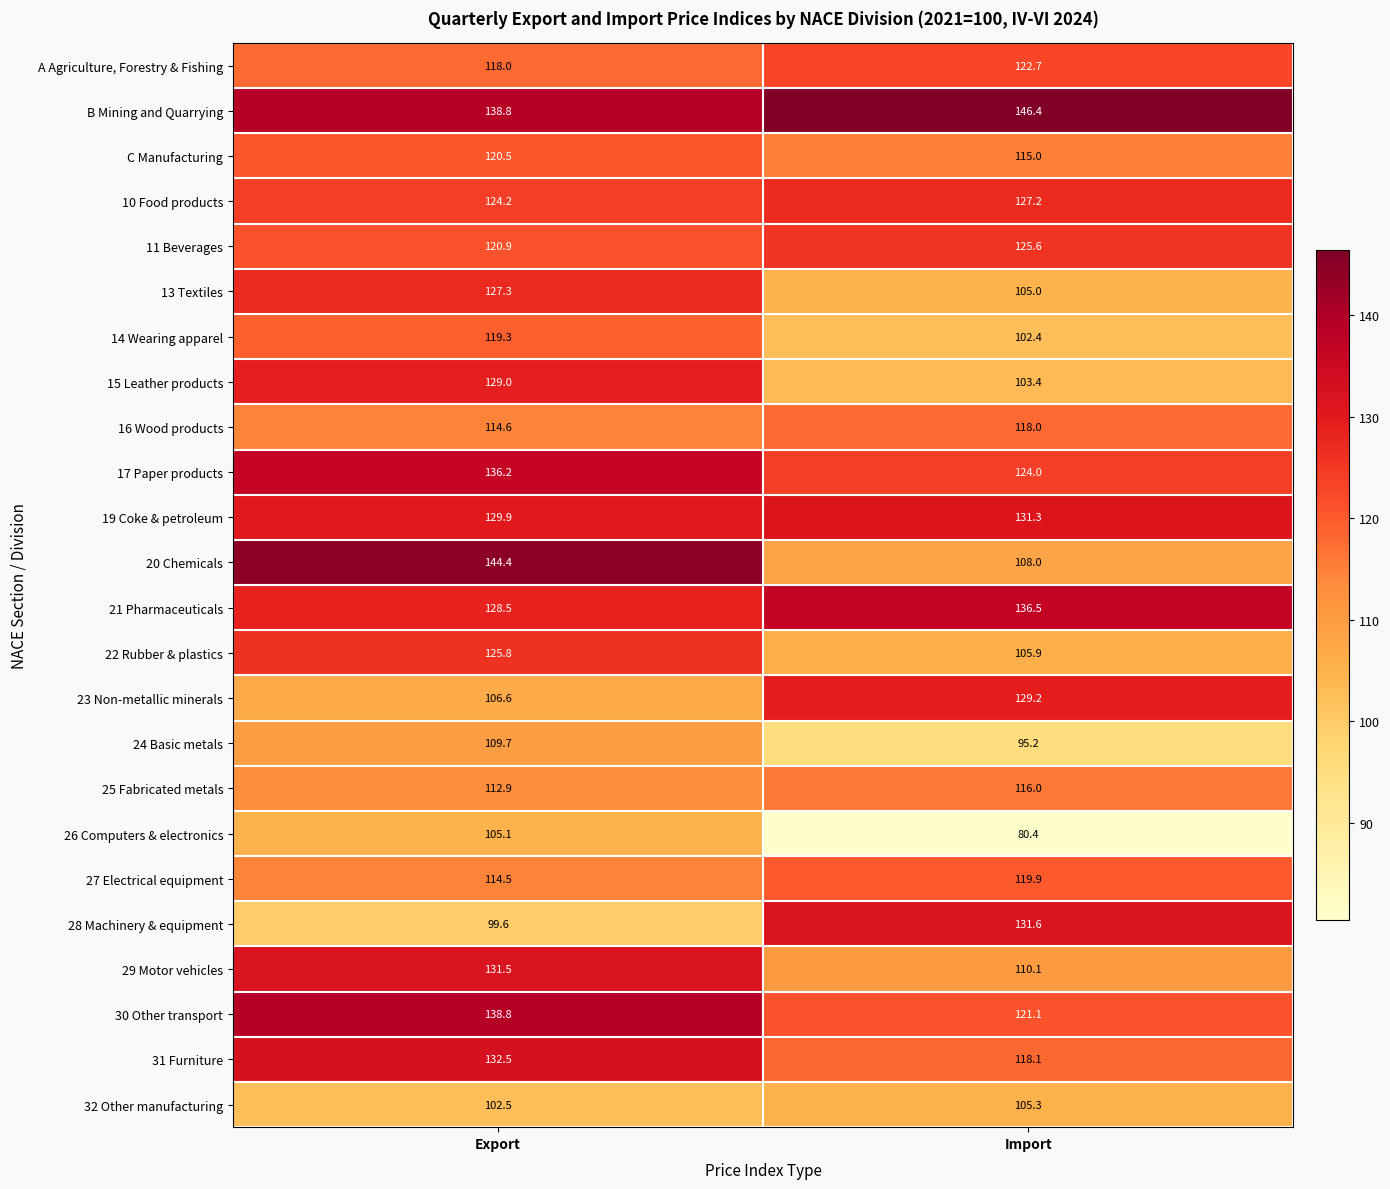

Which series has the largest range (max minus min)?

20 Chemicals